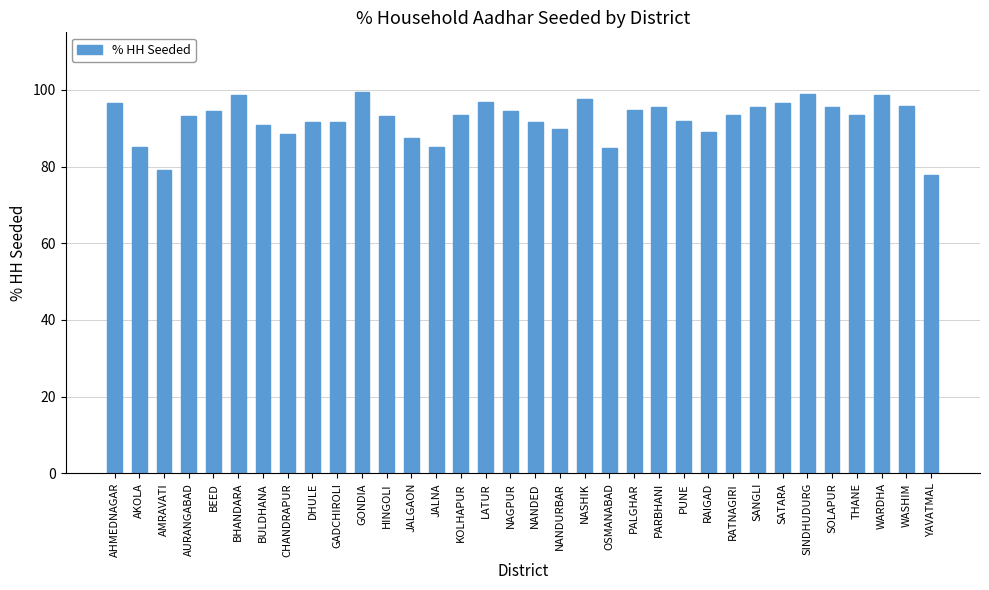

True or false: the data shows 94.8 at PALGHAR.

True